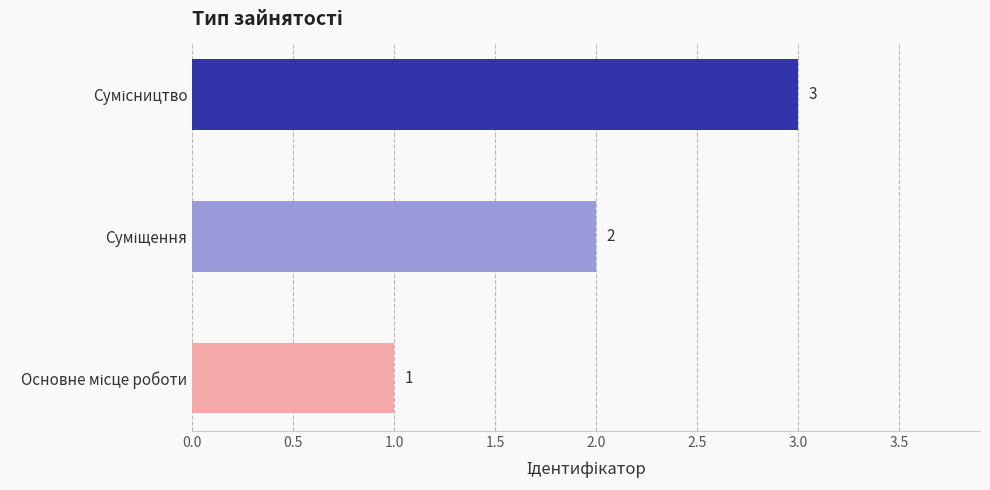

Count the values in the range 1 to 3.

3